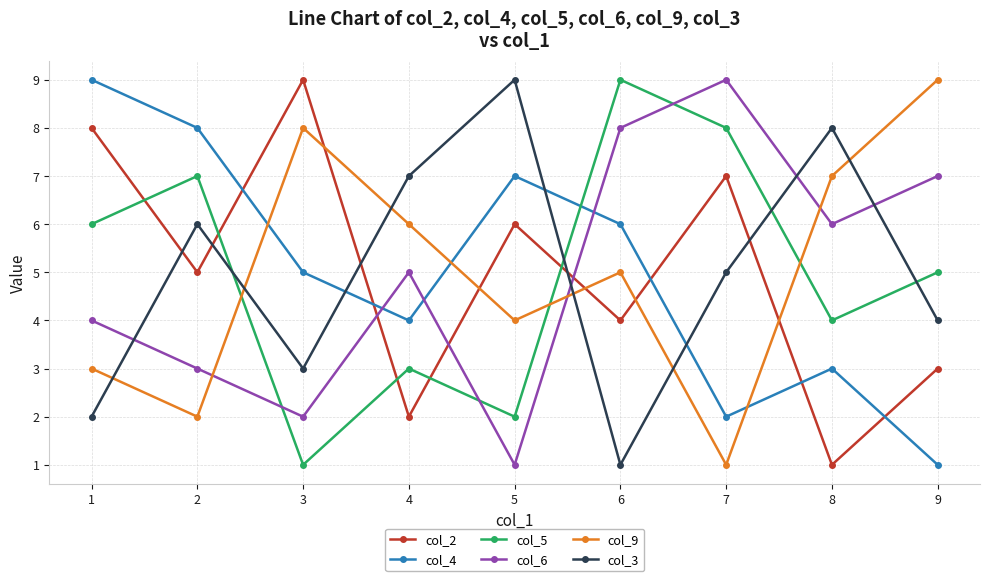

What is the value of the col_6 point at the 1st from the left?

4